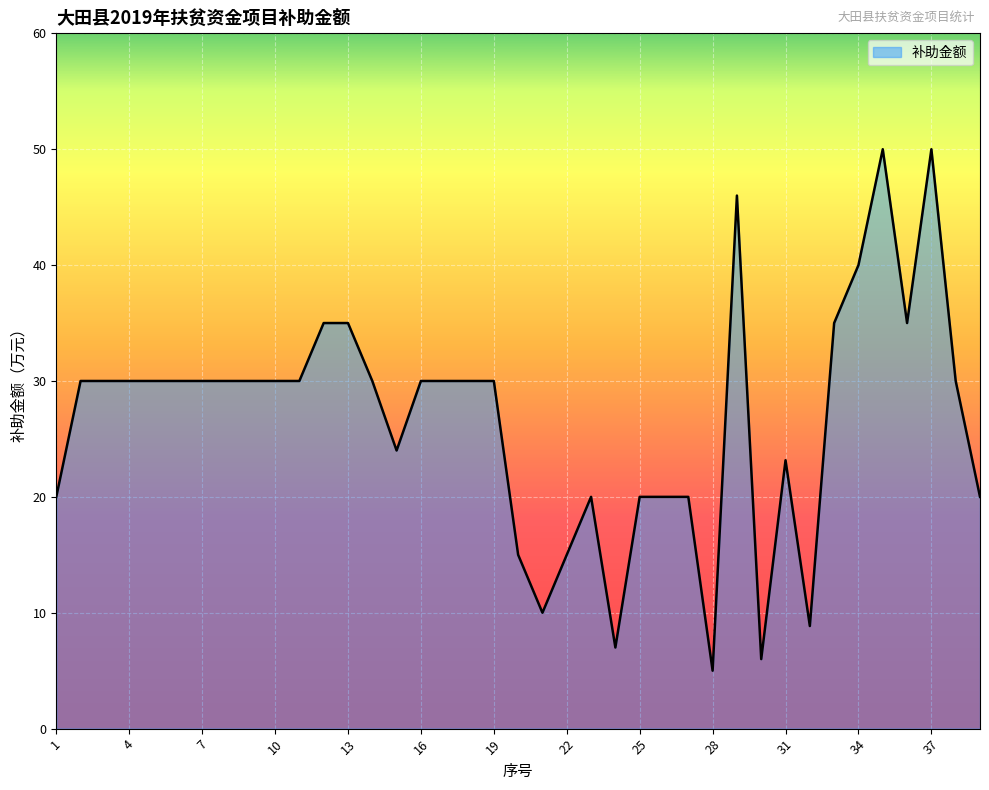

True or false: the data has more than 1 interior local peaks.

True